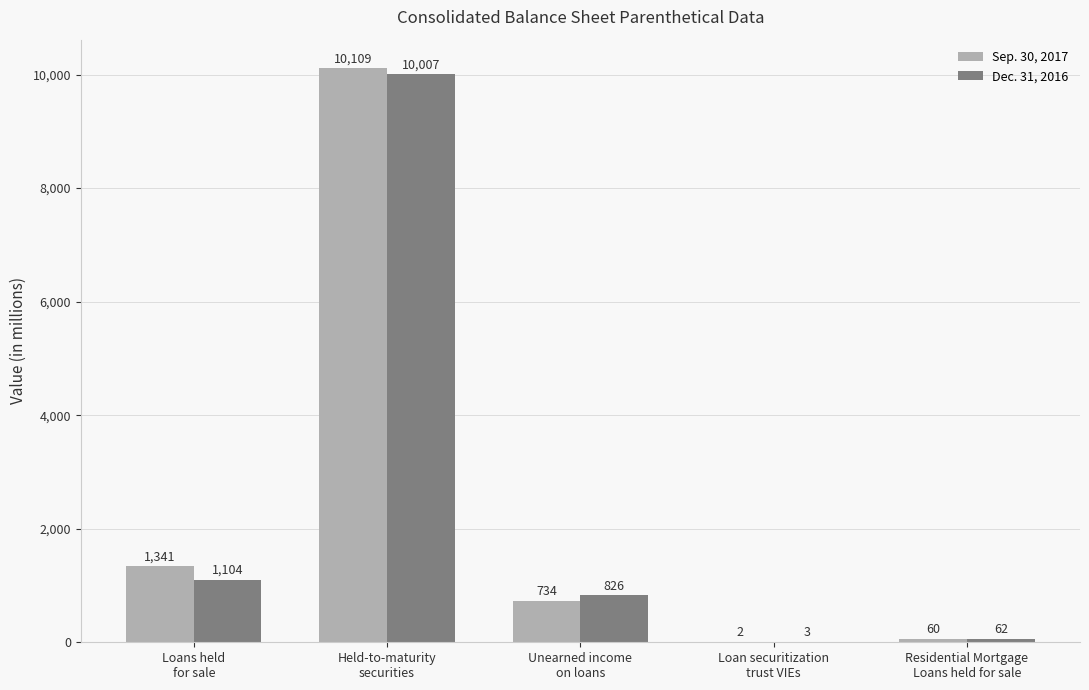

Which series has the largest total across all categories?

Sep. 30, 2017